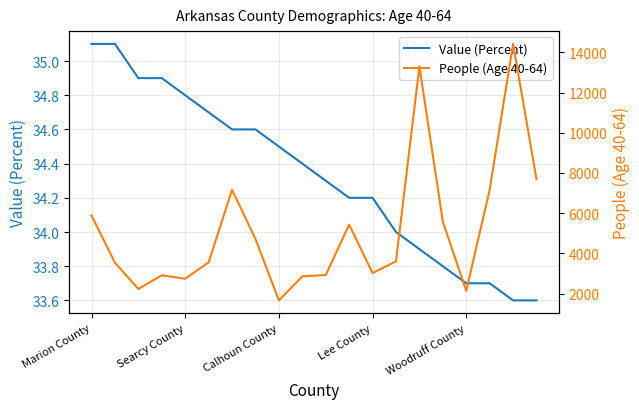

At which label does People (Age 40-64) reach its peak?

18